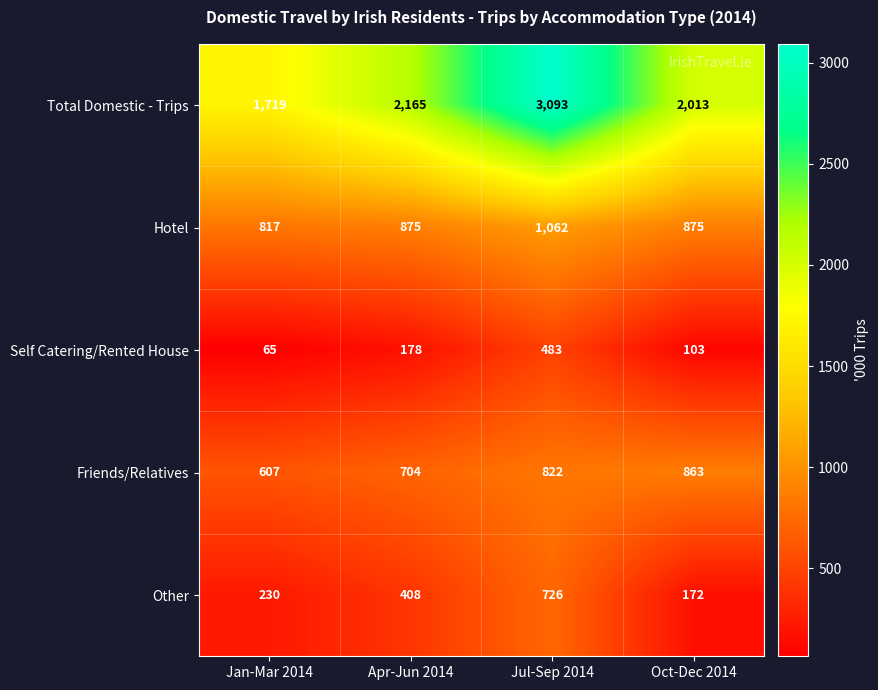

Count the Friends/Relatives values in the range 704 to 863.

3